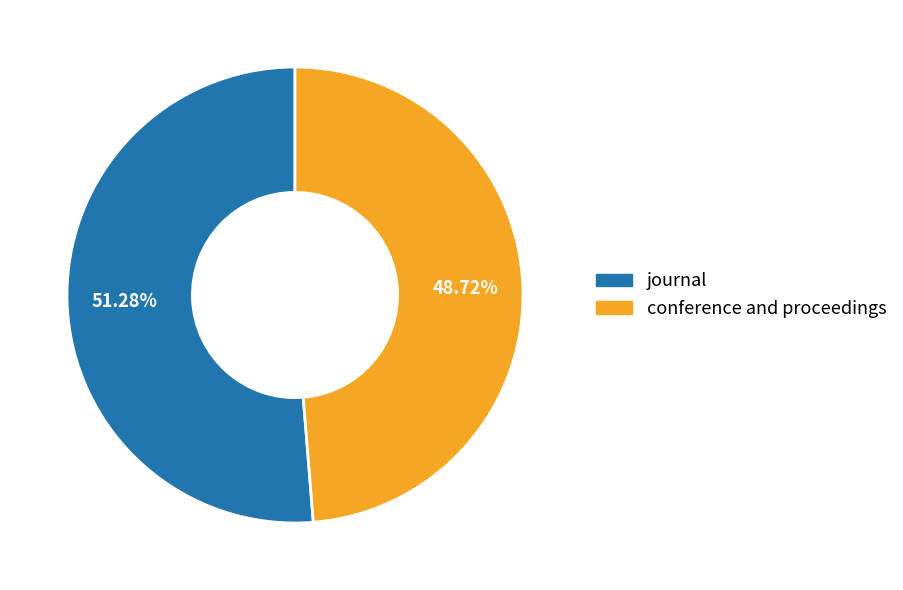

True or false: conference and proceedings accounts for 59% of the total.

False